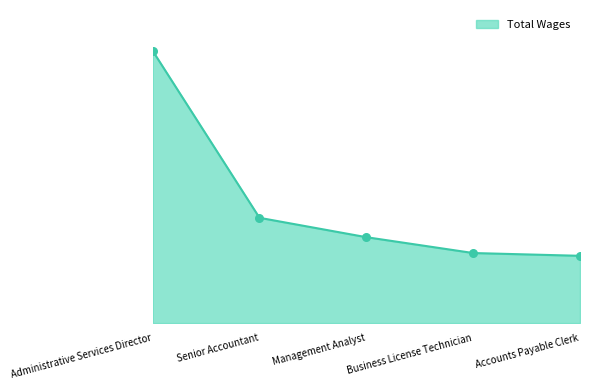

Between Business License Technician and Accounts Payable Clerk, which is larger?

Business License Technician